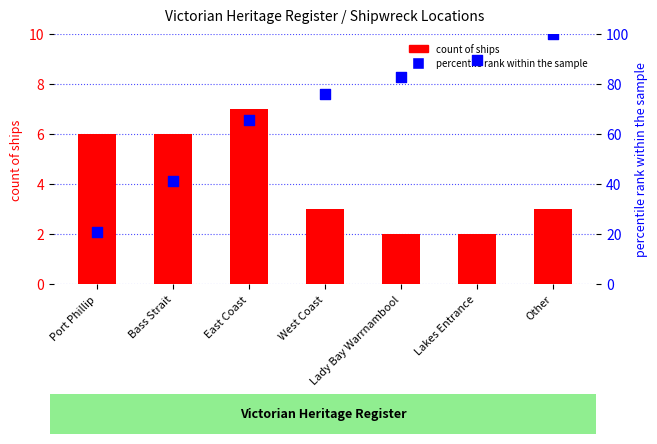

What are all the series names shown in the legend?

count of ships, percentile rank within the sample